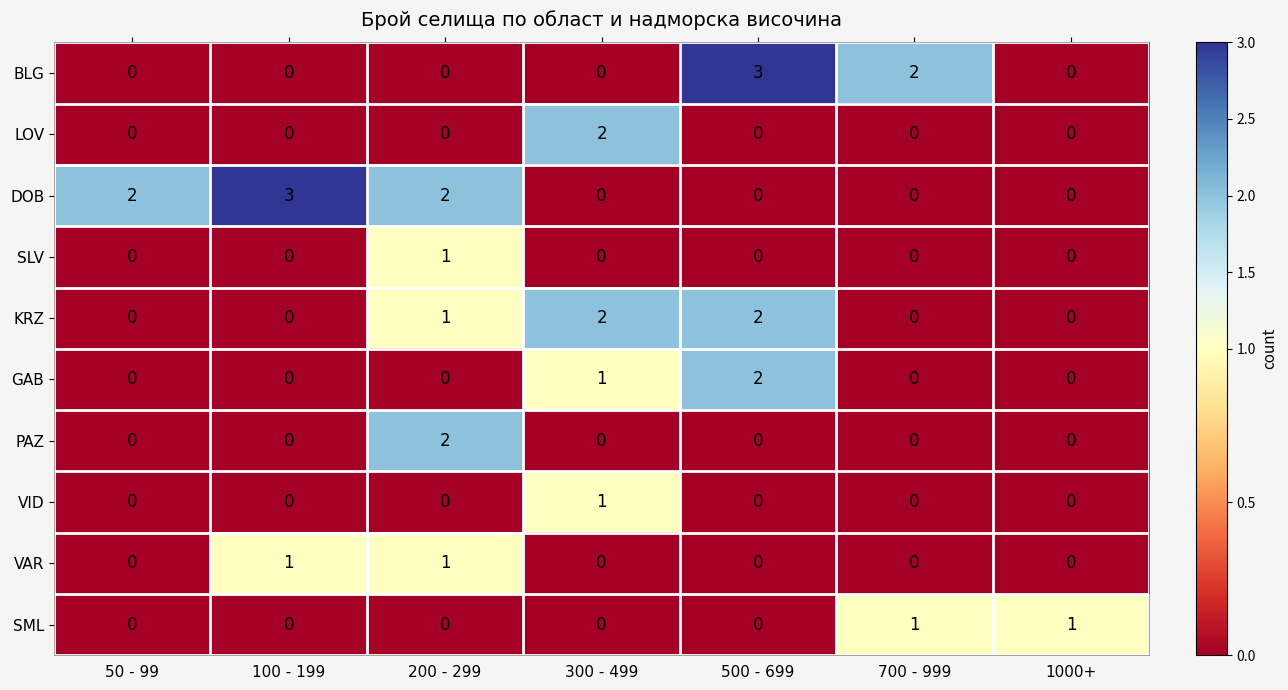

At which label does VID reach its peak?

300 - 499